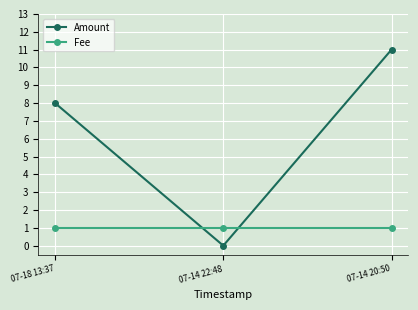

Count the number of categories in the chart.

3